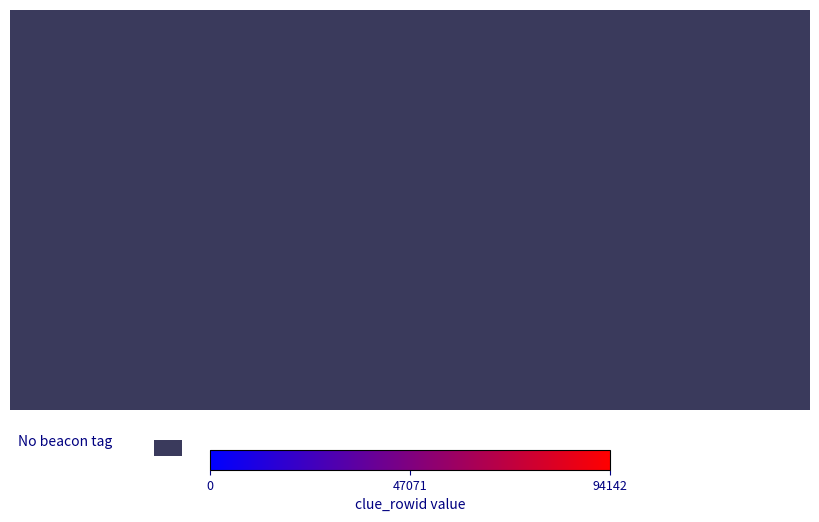

Where is 34867 nearest to the value 47071?

passed